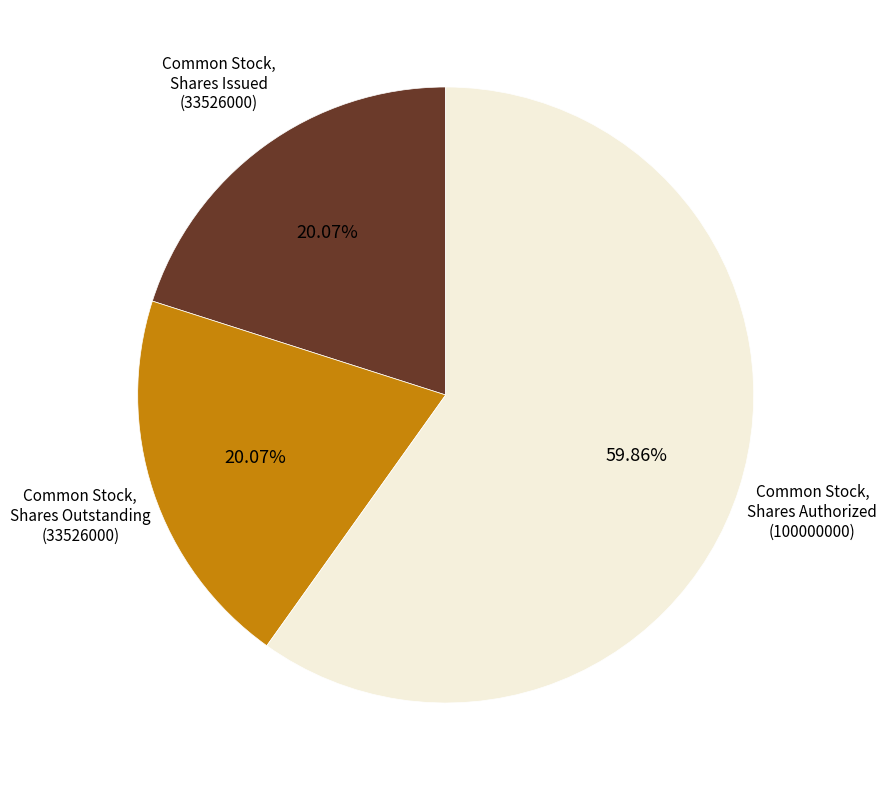

Is there any slice that represents more than half of the pie?

Yes